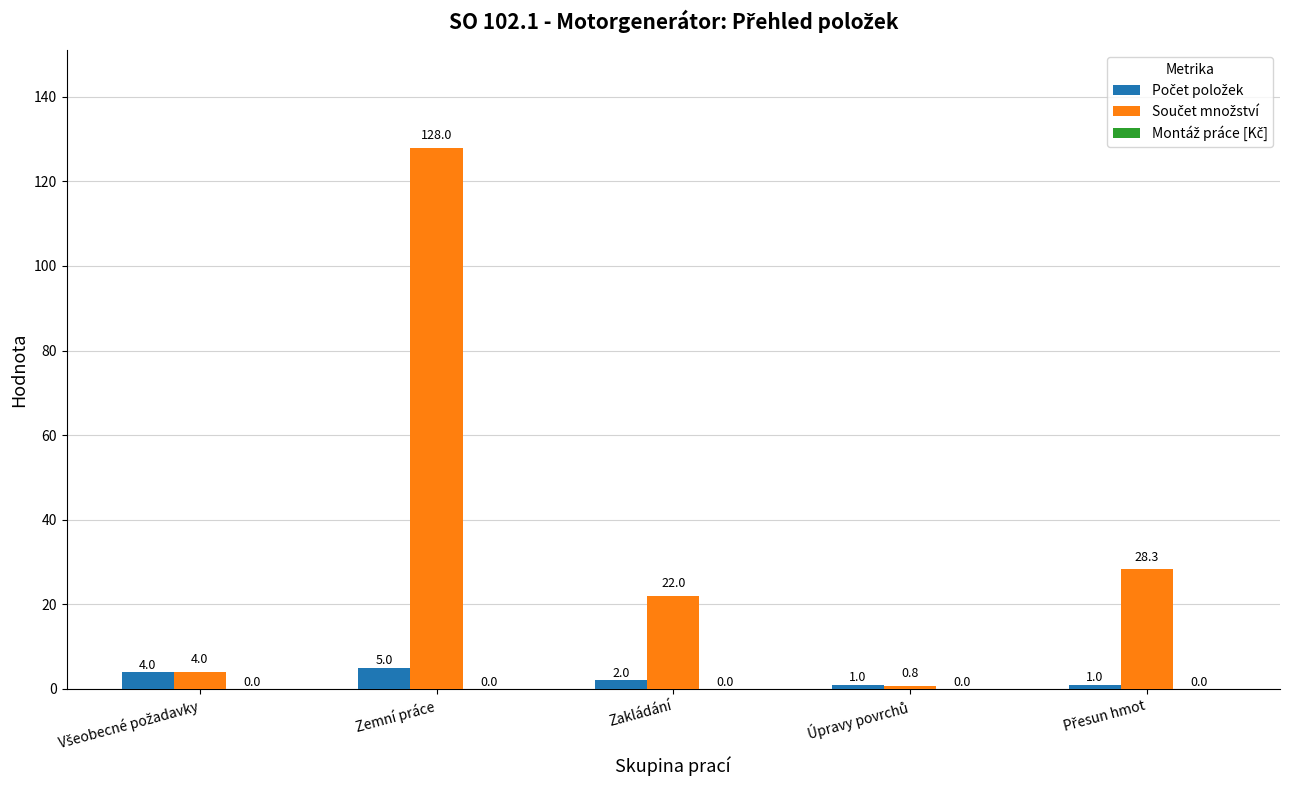

What is the maximum value shown in the chart?

128.0